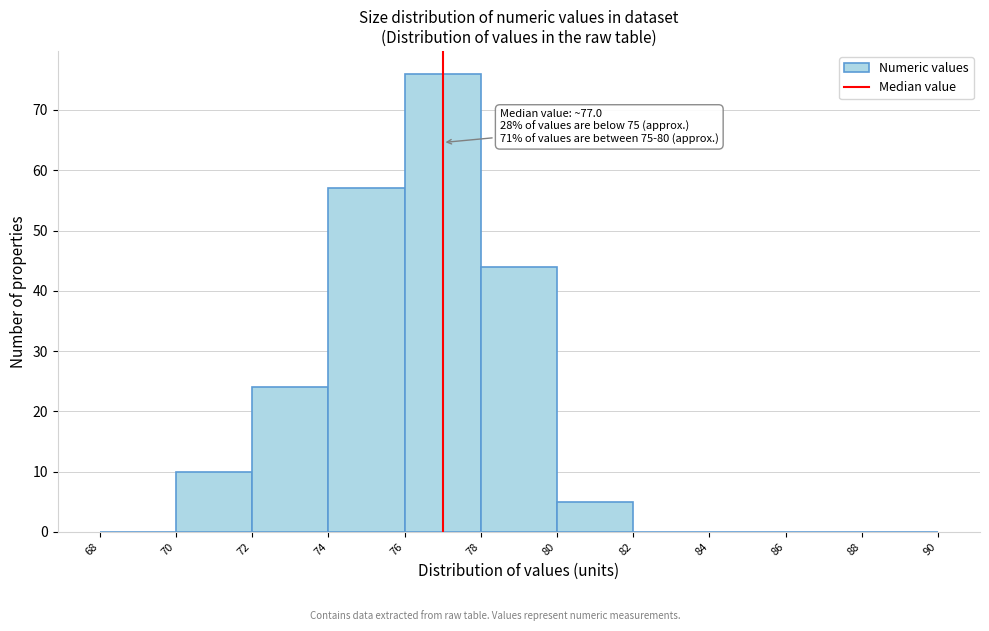

Which range on the x-axis has the tallest bar?

76 to 78